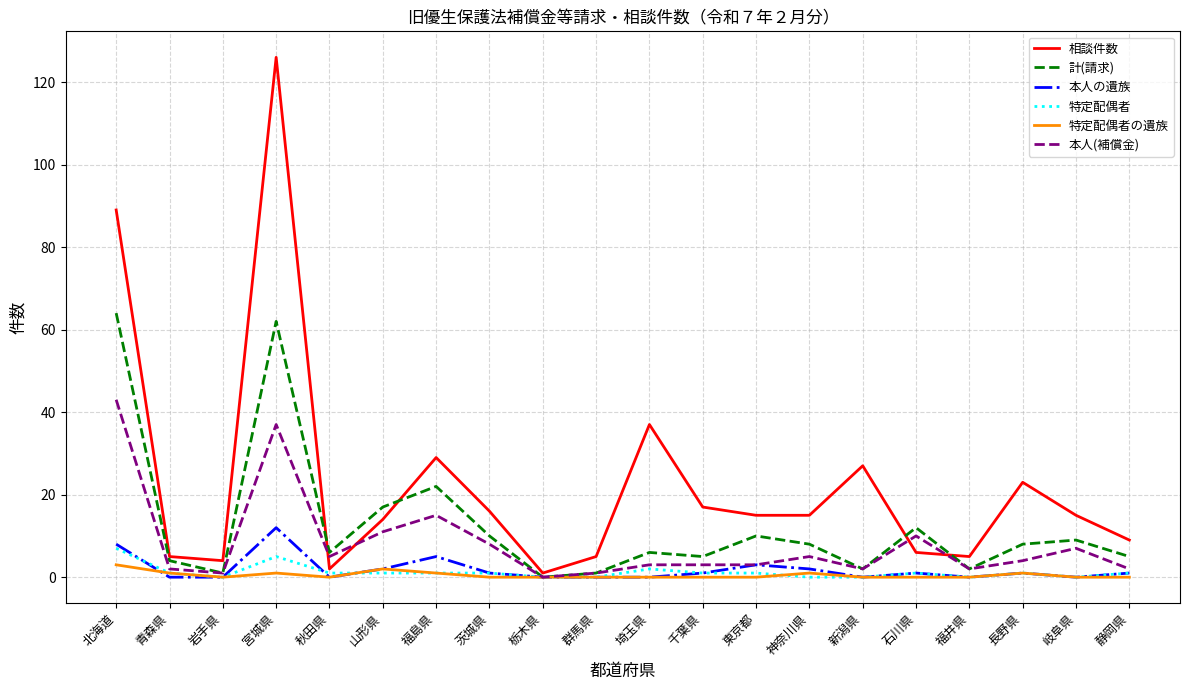

Where does the 本人の遺族 series first go above 1?

北海道